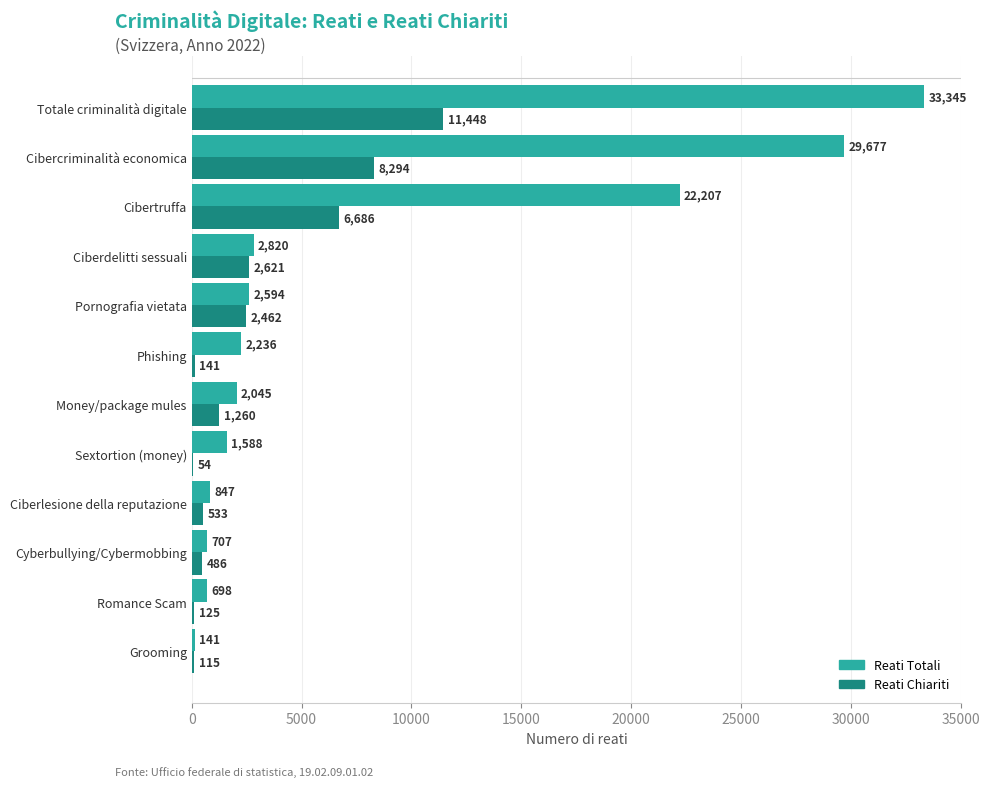

The Reati Chiariti series shows 18716 at Totale criminalità digitale. True or false?

False